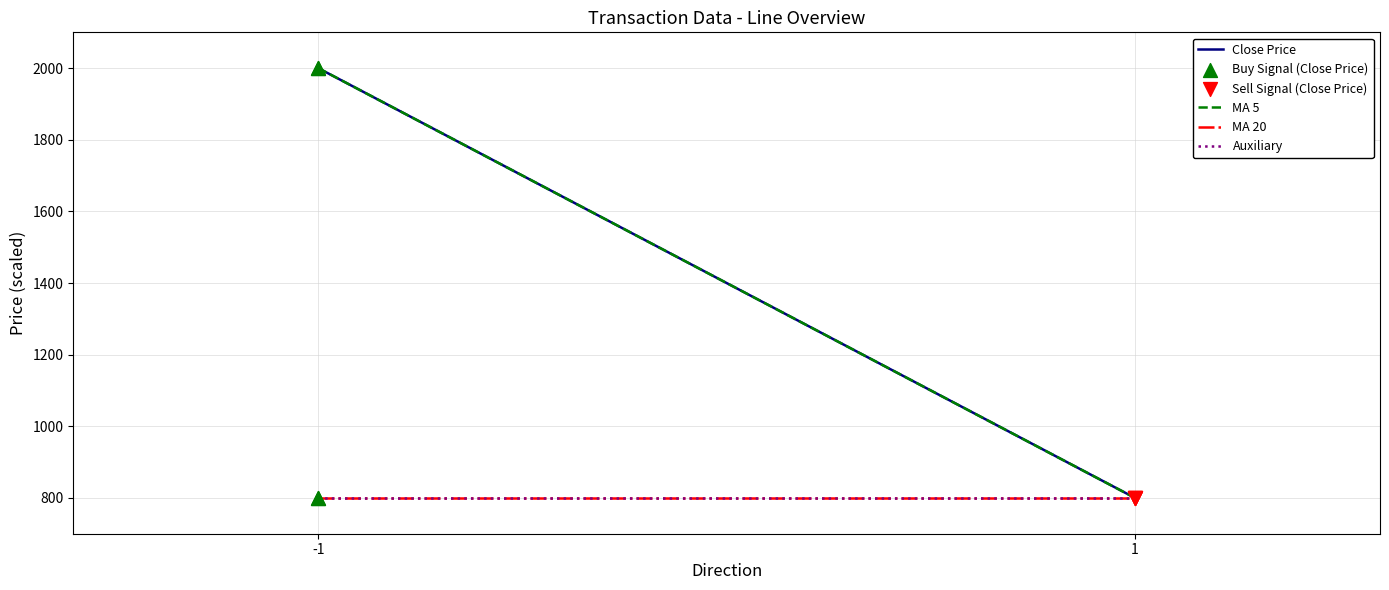

What is the total value across all series at -1?

5600